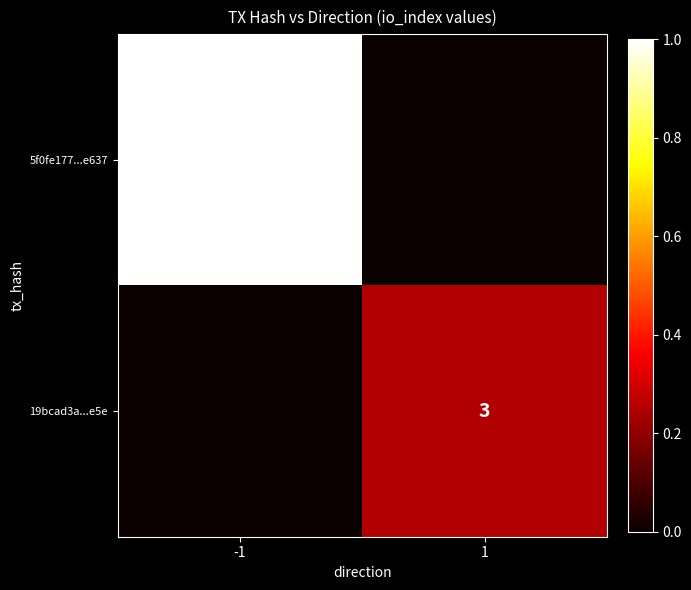

Count the number of categories in the chart.

2